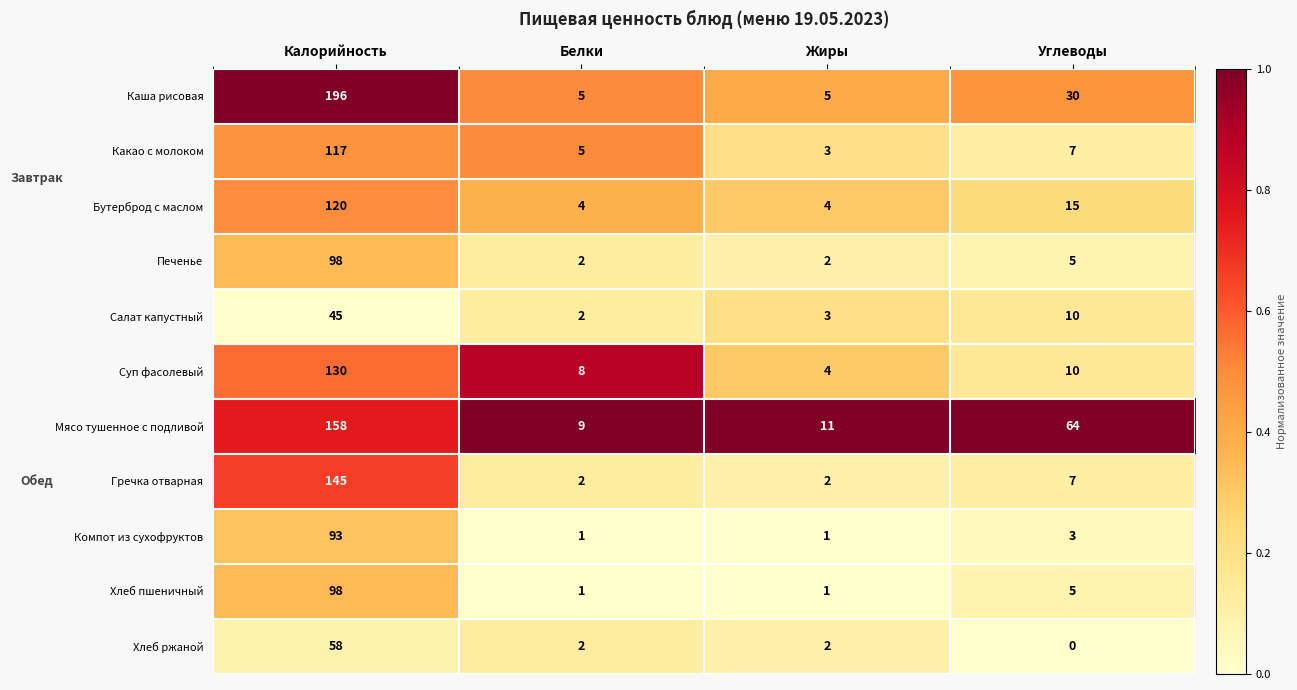

What is the sum of all Суп фасолевый values?

152